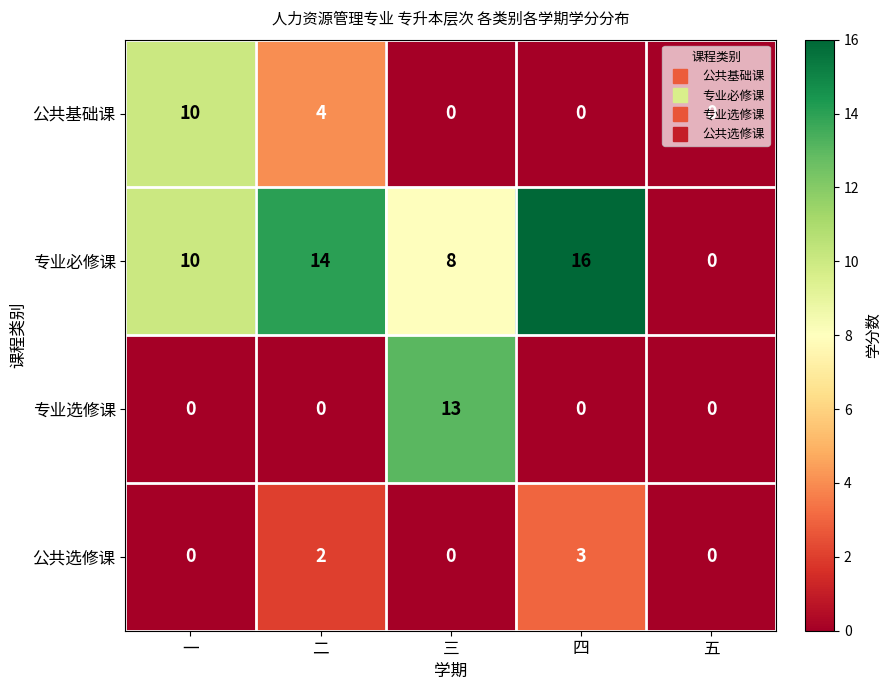

Rank the series by their maximum value, from highest to lowest.

专业必修课, 专业选修课, 公共基础课, 公共选修课